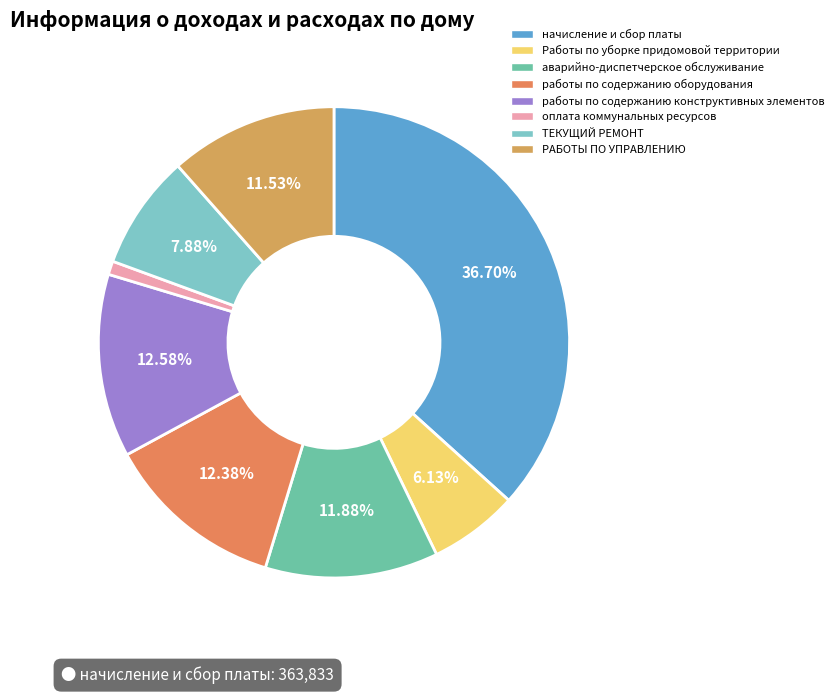

Which slice is the smallest?

оплата коммунальных ресурсов